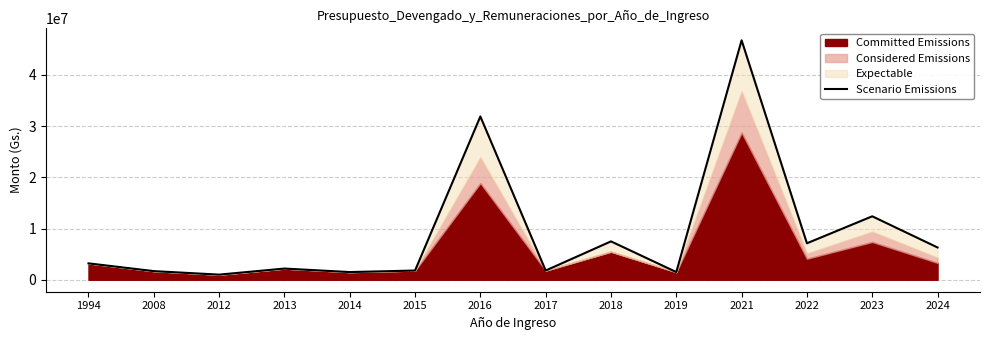

Reading right to left, extract all data points from this chart.

2024=6300000	2023=12383900	2022=7116900	2021=46733900	2019=1500000	2018=7489400	2017=1800000	2016=31866900	2015=1800000	2014=1500000	2013=2183900	2012=1000000	2008=1685400	1994=3200000